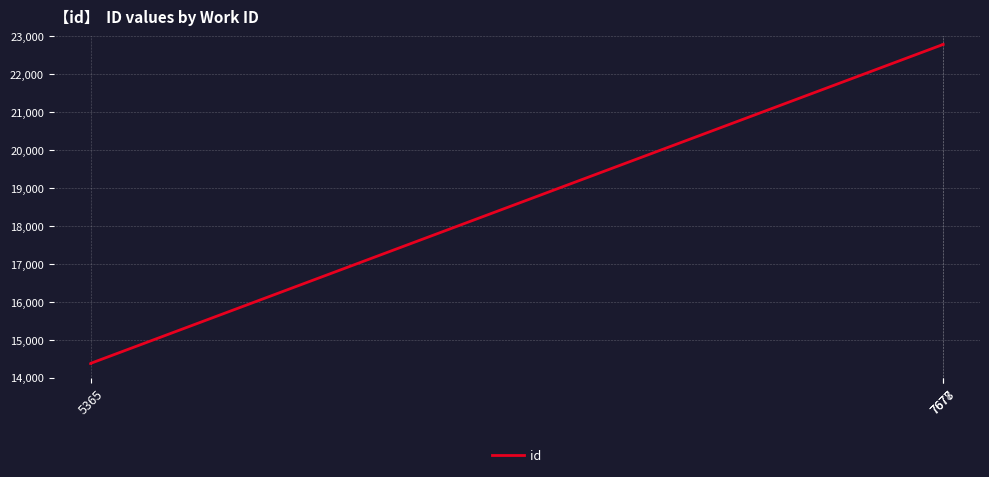

How many lines are shown in the chart?

1